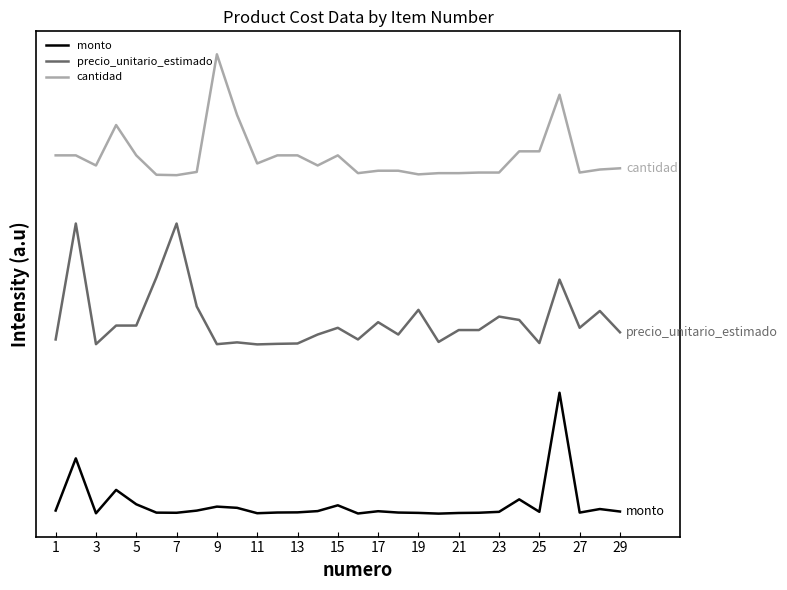

What are all the series names shown in the legend?

monto, precio_unitario_estimado, cantidad